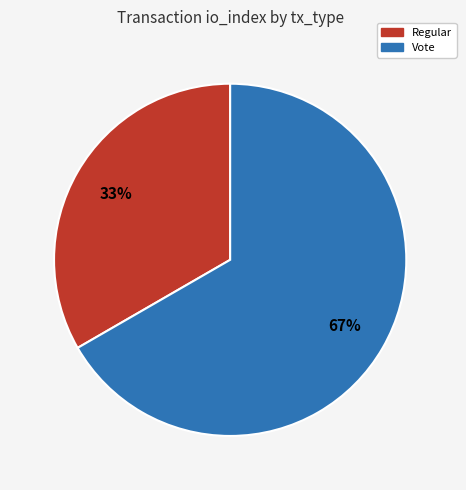

Is Regular the majority of the pie?

No